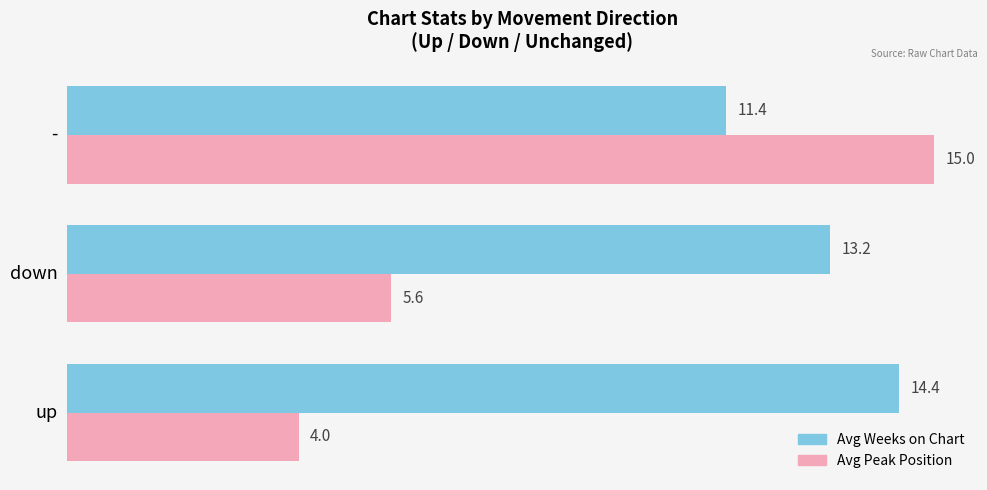

What are all the series names shown in the legend?

Avg Weeks on Chart, Avg Peak Position